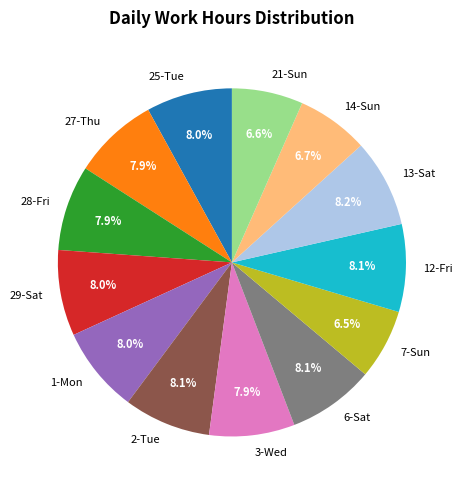

Approximately how many times larger is the value at 3-Wed compared to 1-Mon?

1.0